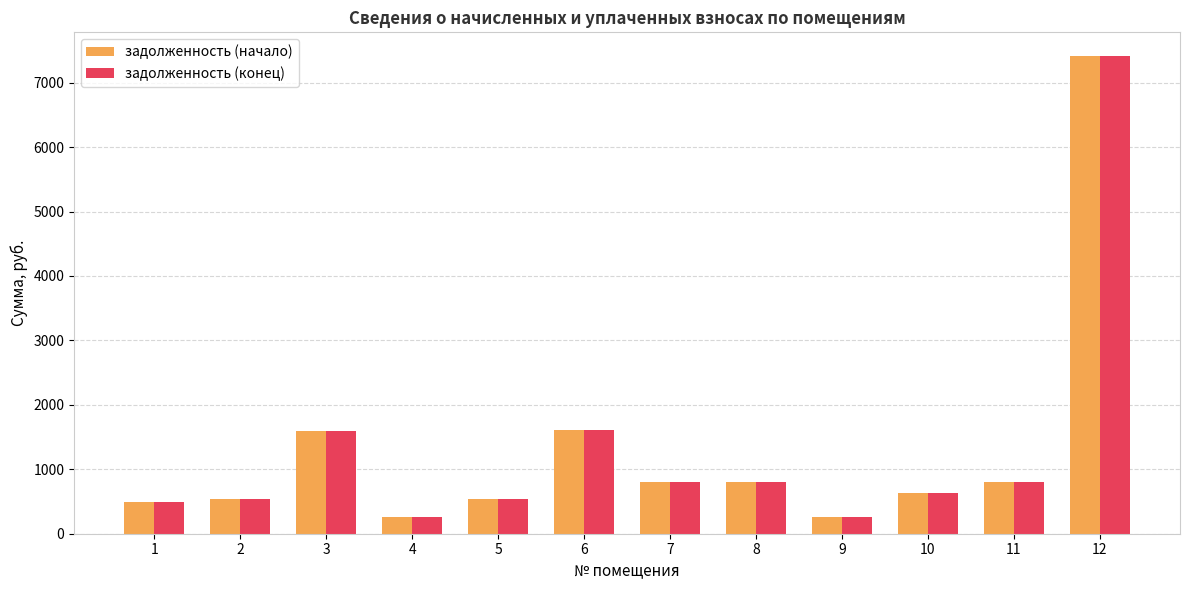

What is the average value of the задолженность (конец) series?

1312.1